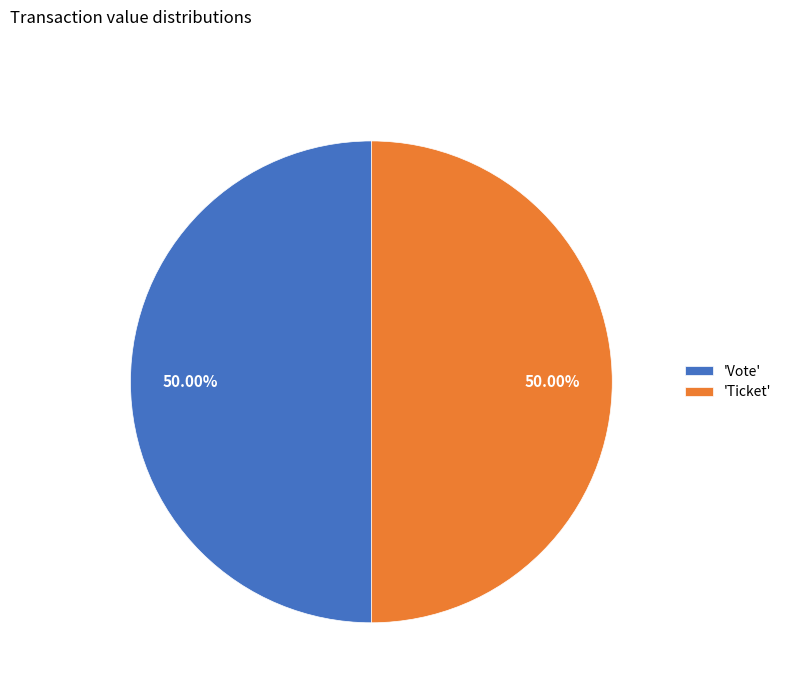

How many segments does this pie chart have?

2